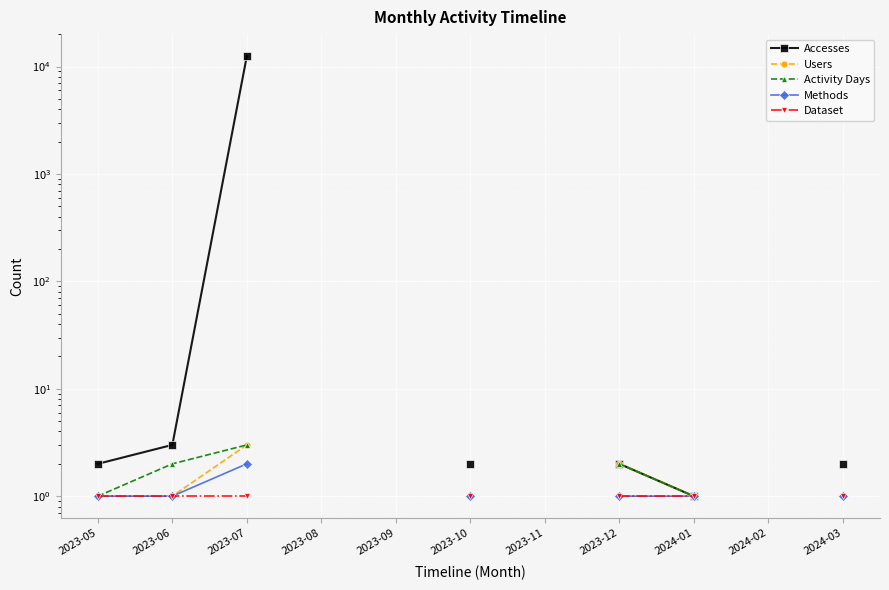

At which label does Methods reach its minimum?

2023-05